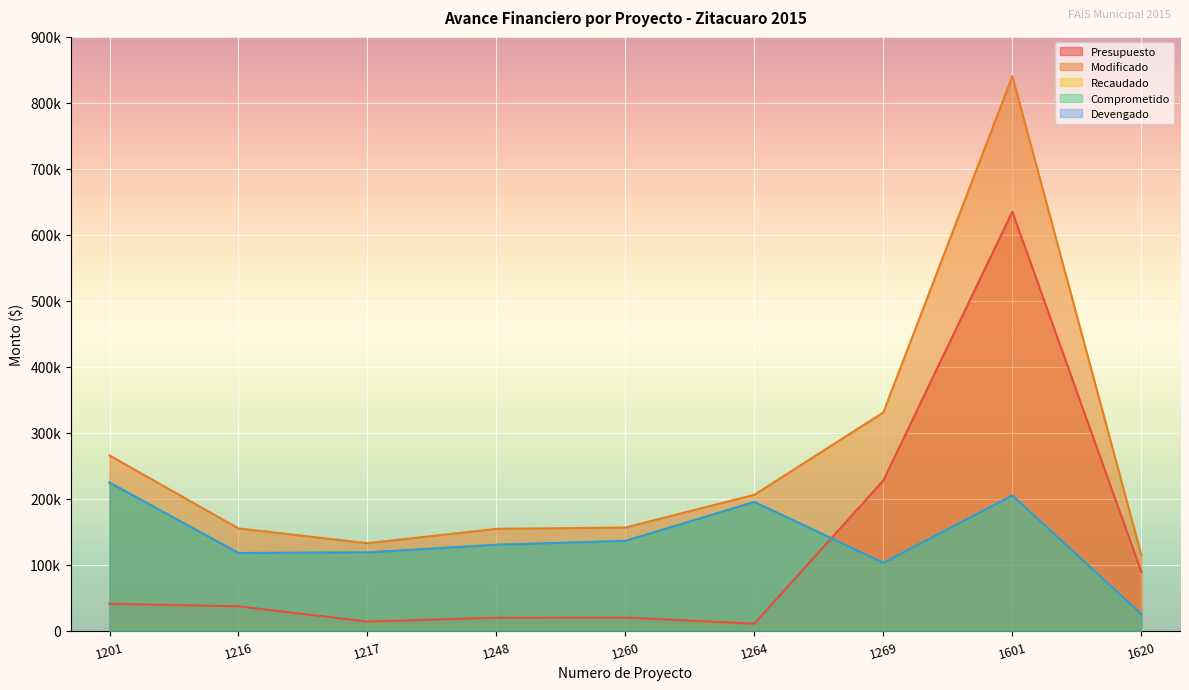

Does the chart display data point markers on the line(s)?

No